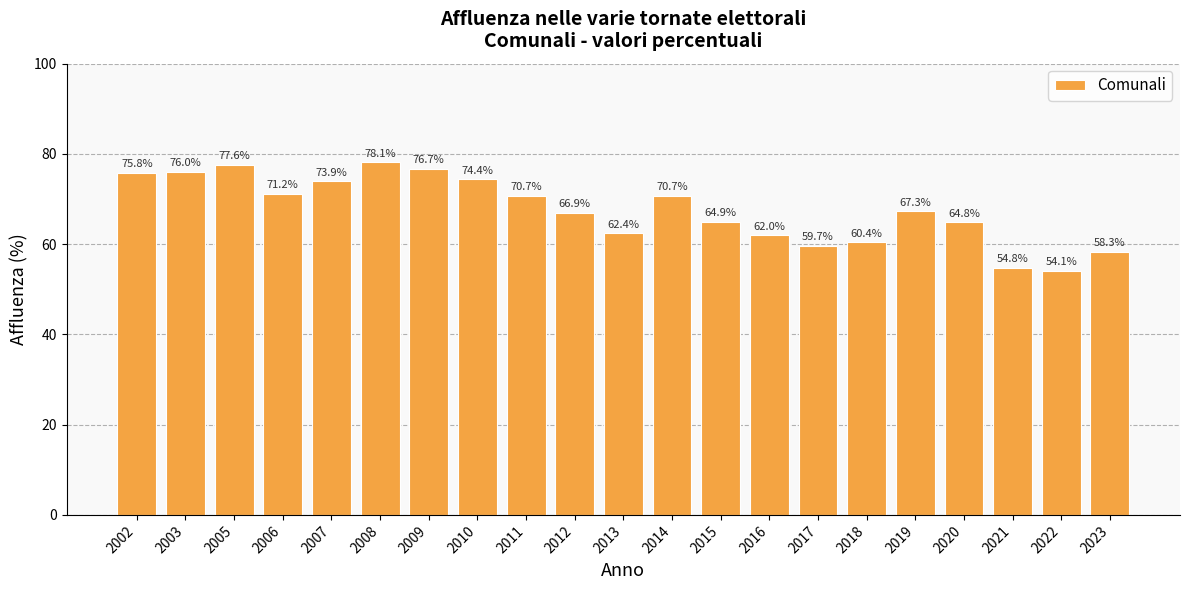

Where is the data nearest to the value 66?

2012